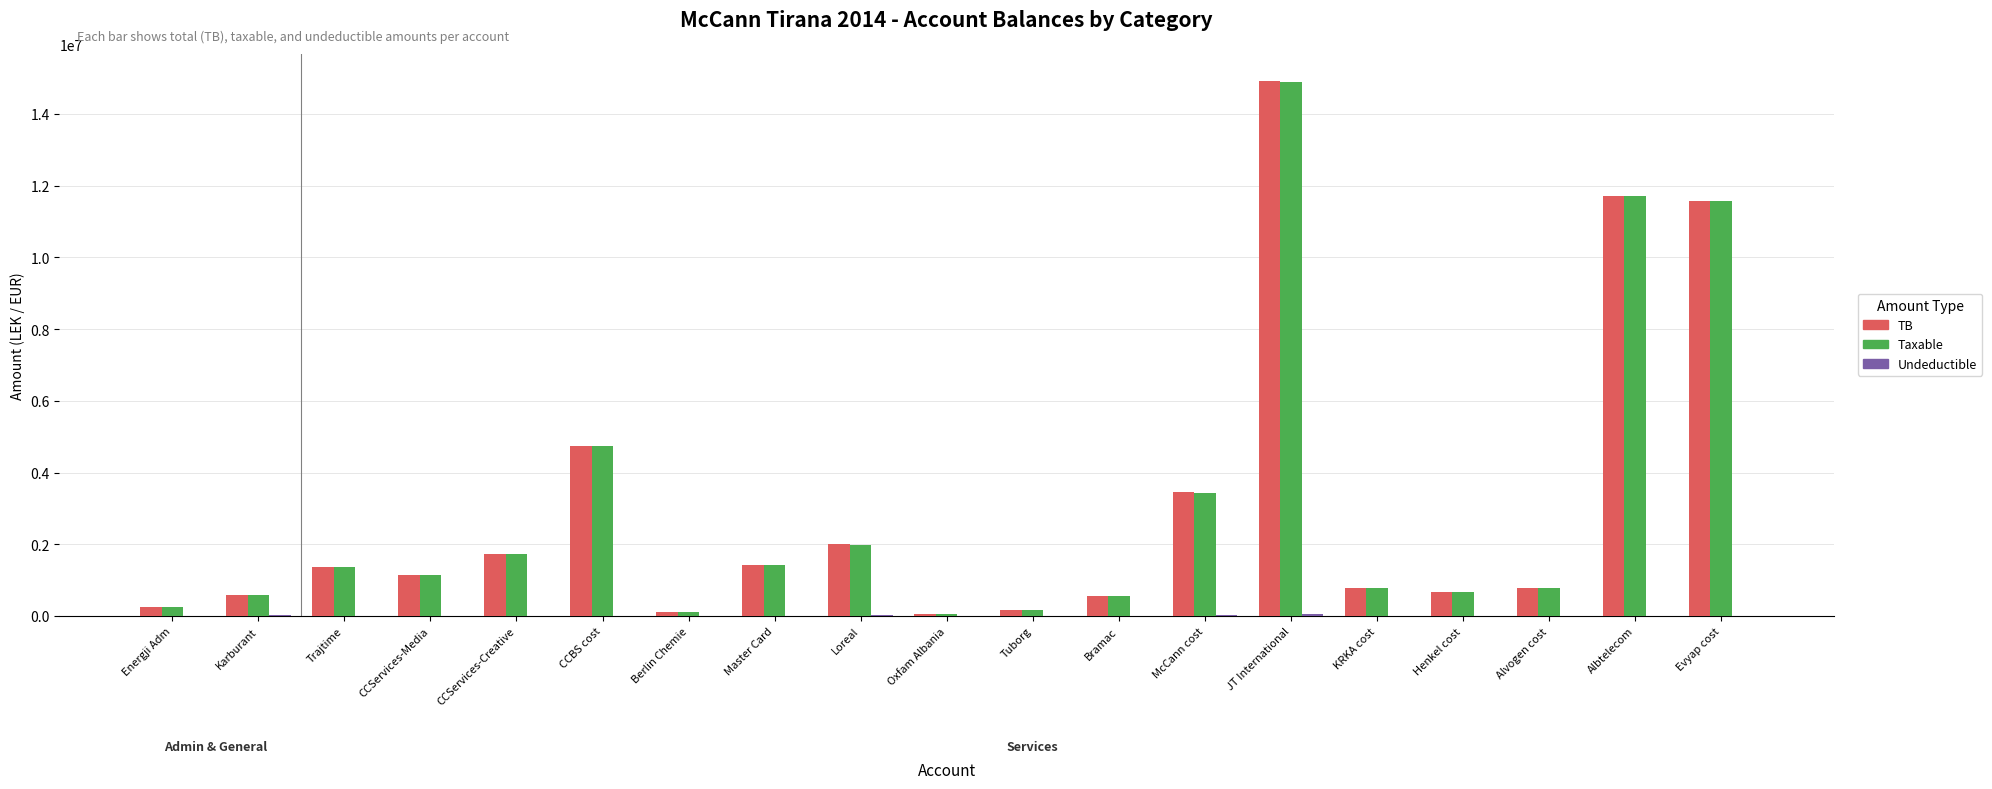

Is it true that Taxable equals 1433753.2 at Master Card?

True